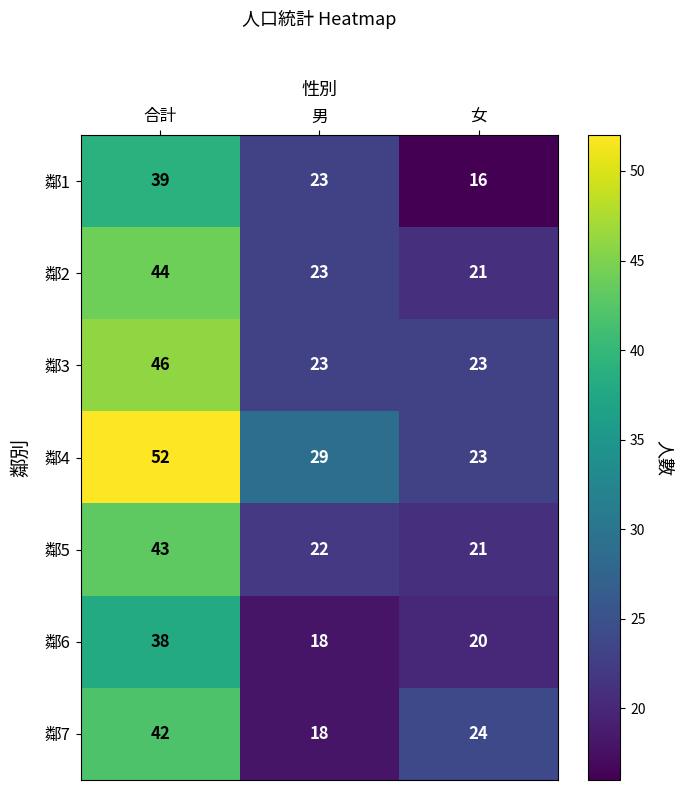

What is the approximate value of 鄰1 at 男, to the nearest 10?

20